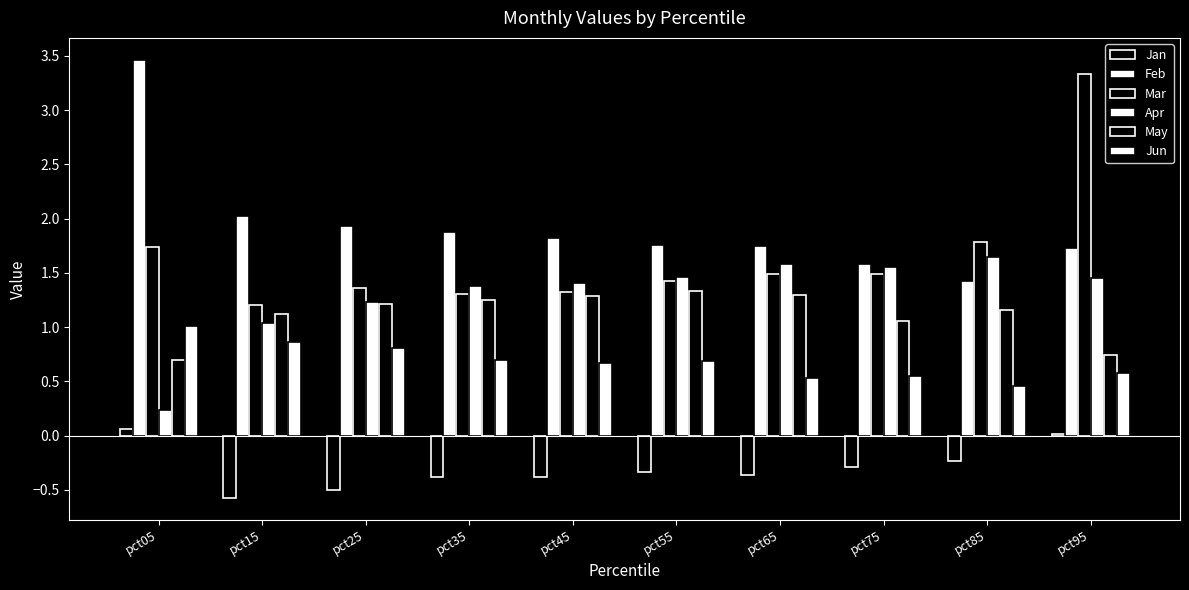

Are the bars horizontal?

No